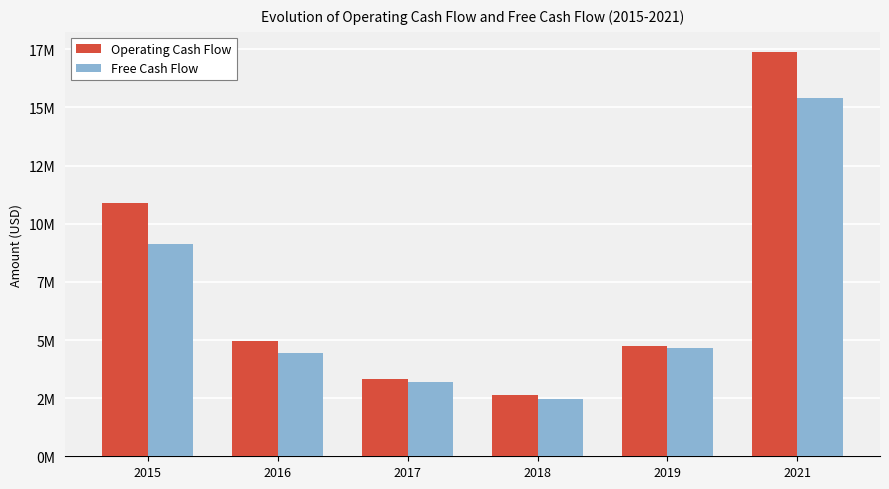

What are all the series names shown in the legend?

Operating Cash Flow, Free Cash Flow